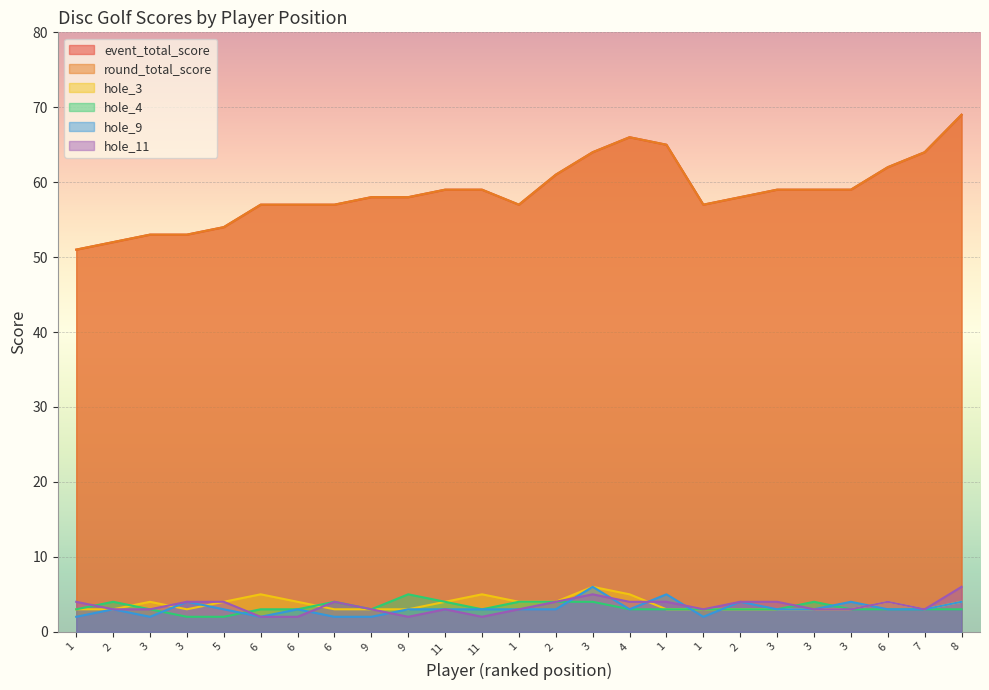

At which category does hole_11 reach its first local peak?

6